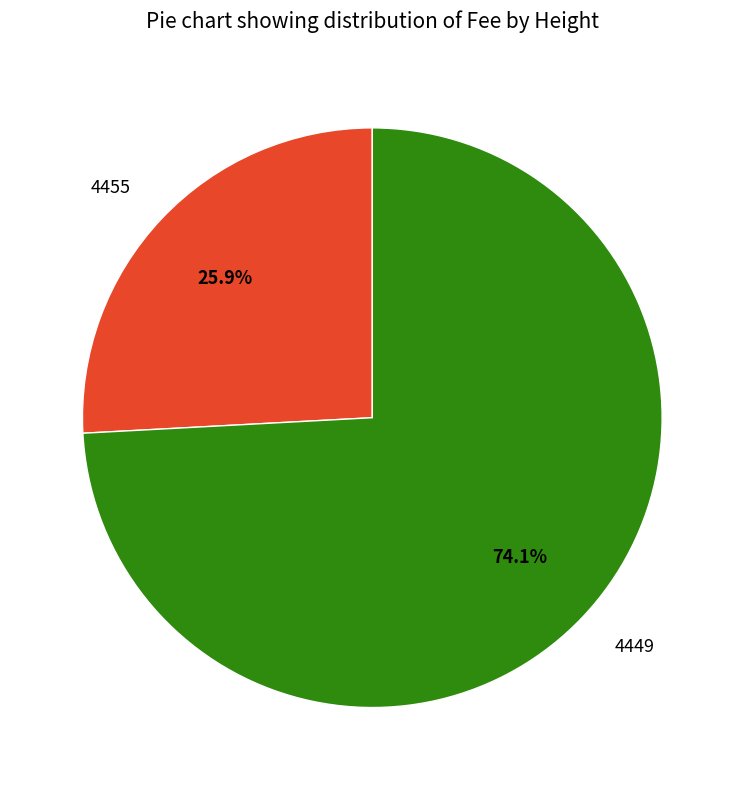

To the nearest percent, what is the combined percentage of 4455 and 4449?

100%